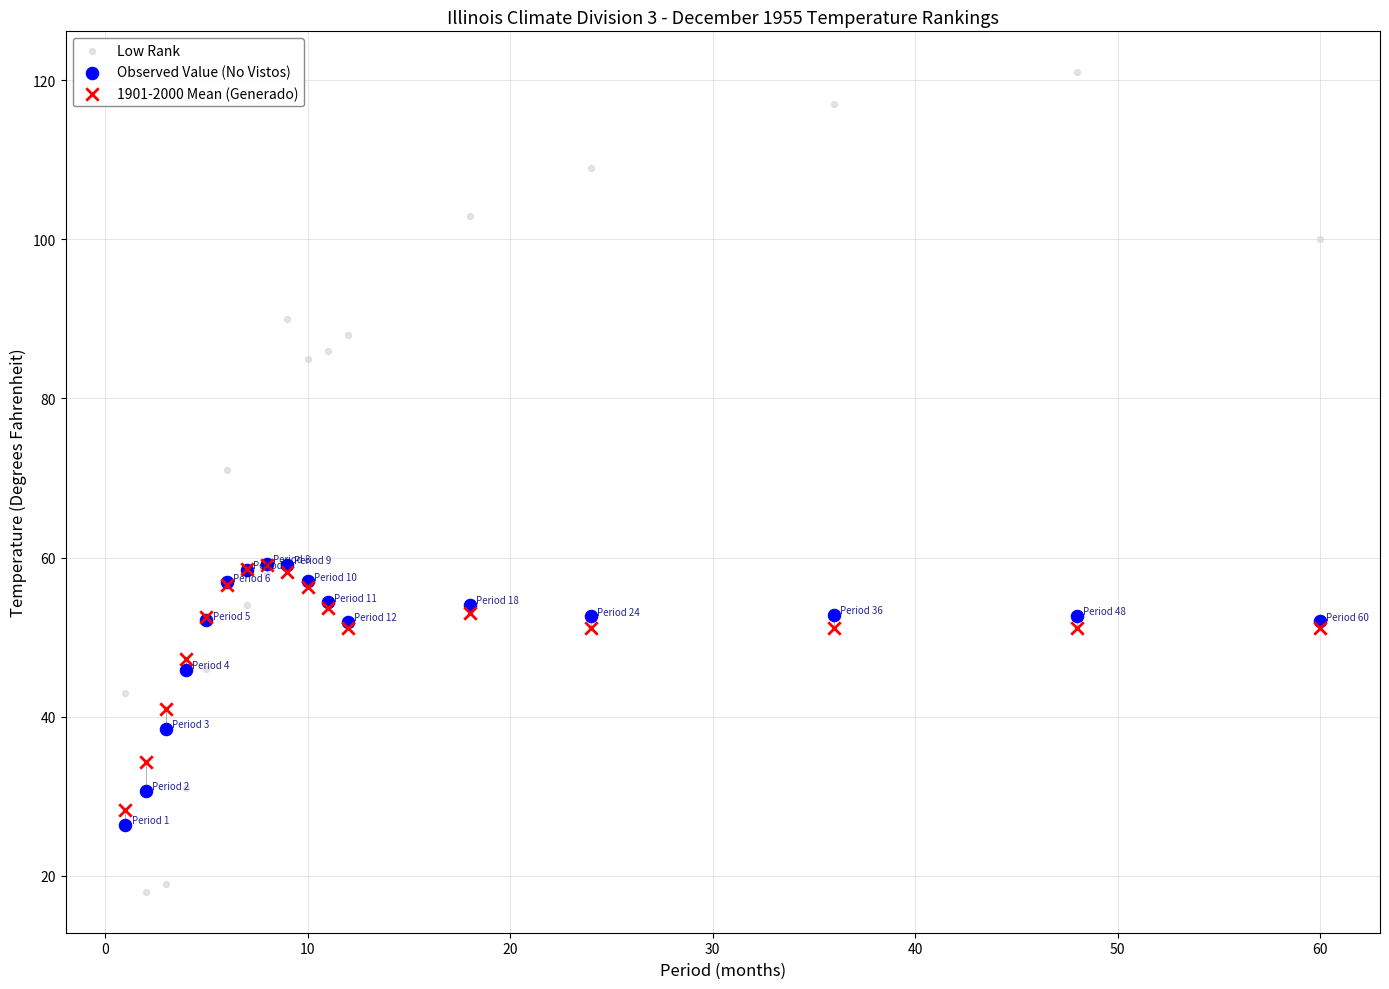

Across all series, what Y value is closest to 69?

71.0